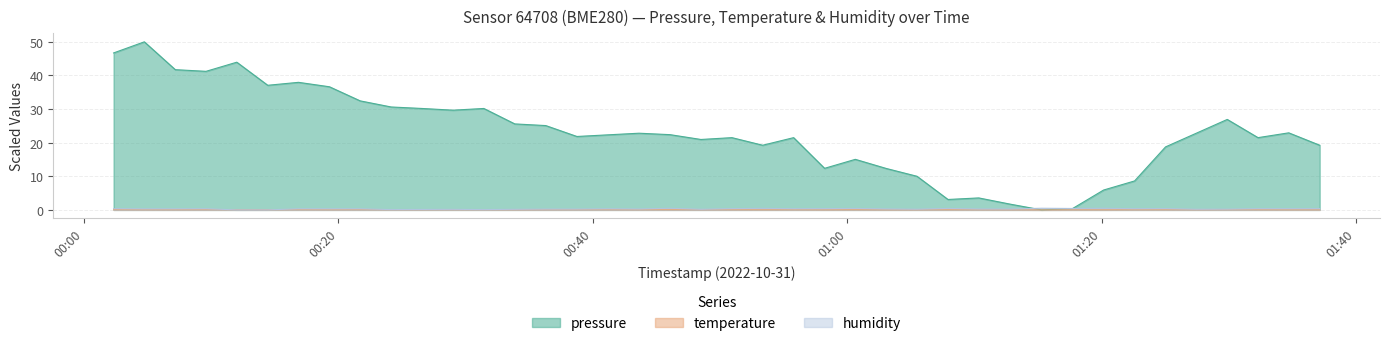

At 2022-10-31T00:48:30, list the series in order from largest to smallest.

pressure, humidity, temperature